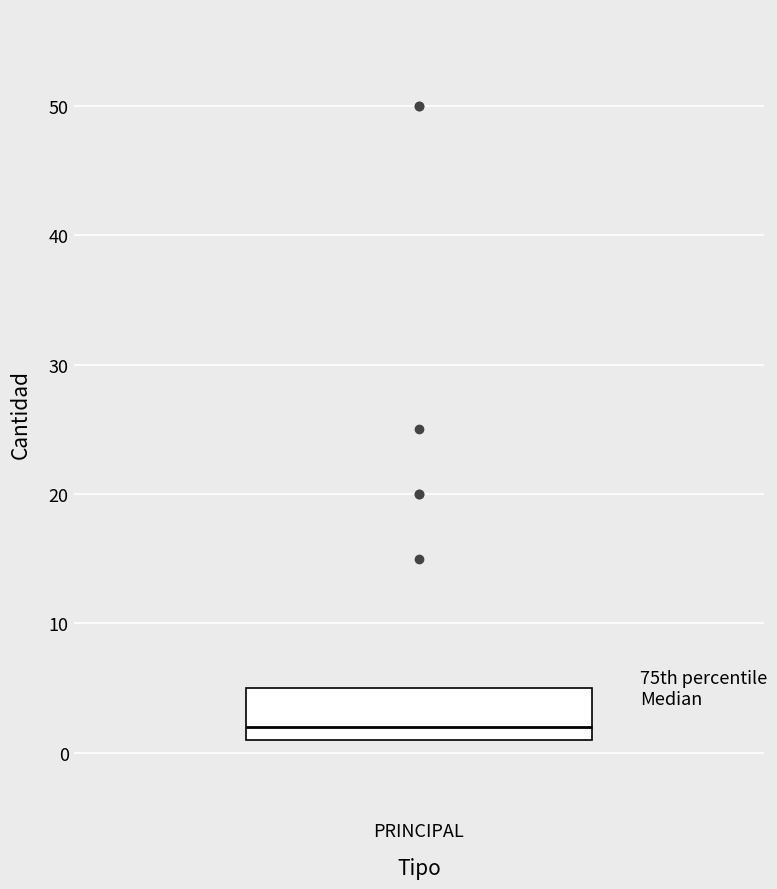

Read this box plot against the y-axis: the position of the median line, the range covered by the box, and the ends of both whiskers. The values are not printed on the chart, so give them approximately, as read against the axis.

median 2, box 1 to 5, whiskers 1 to 5